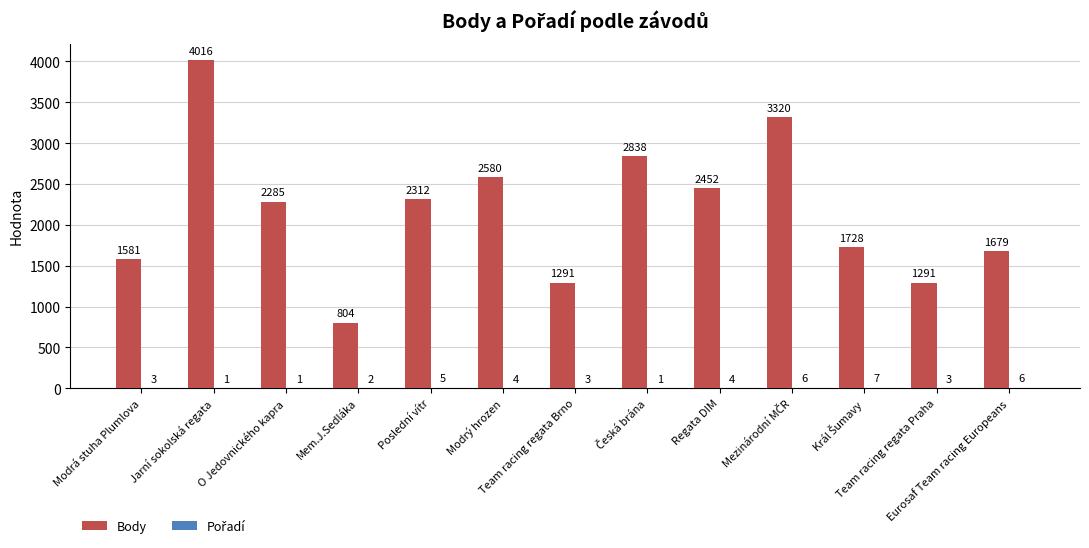

Between Mem.J.Sedláka and Poslední vítr, which series saw the biggest shift?

Body